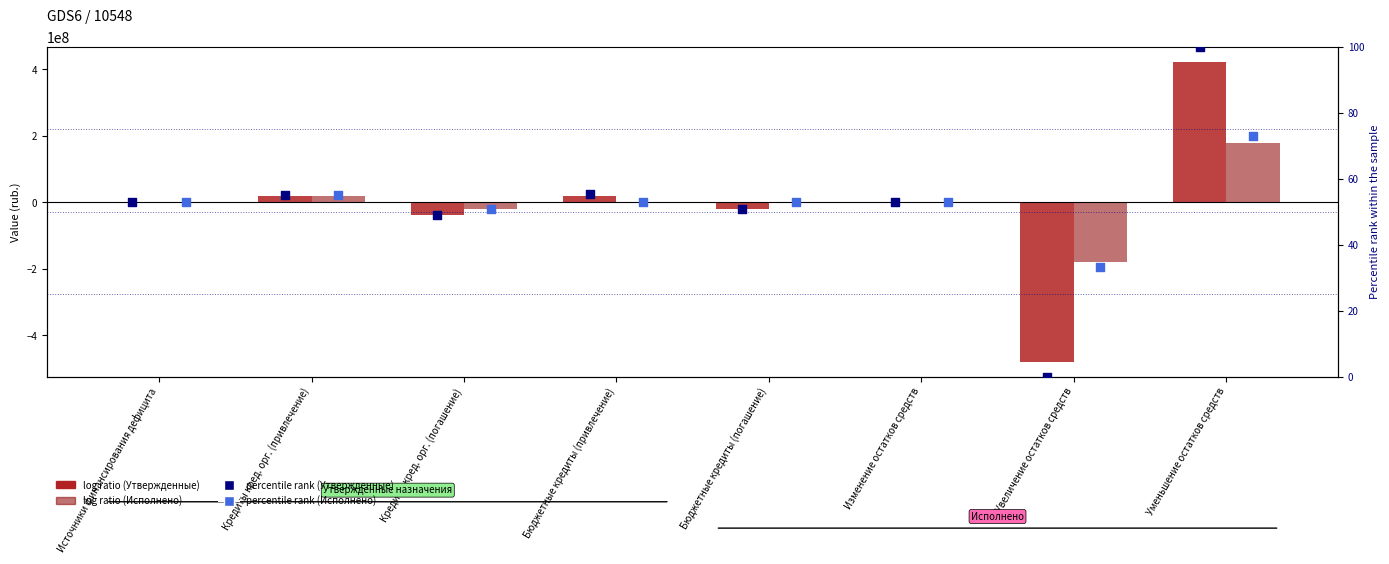

At how many categories does at least one series exceed 198961775?

1